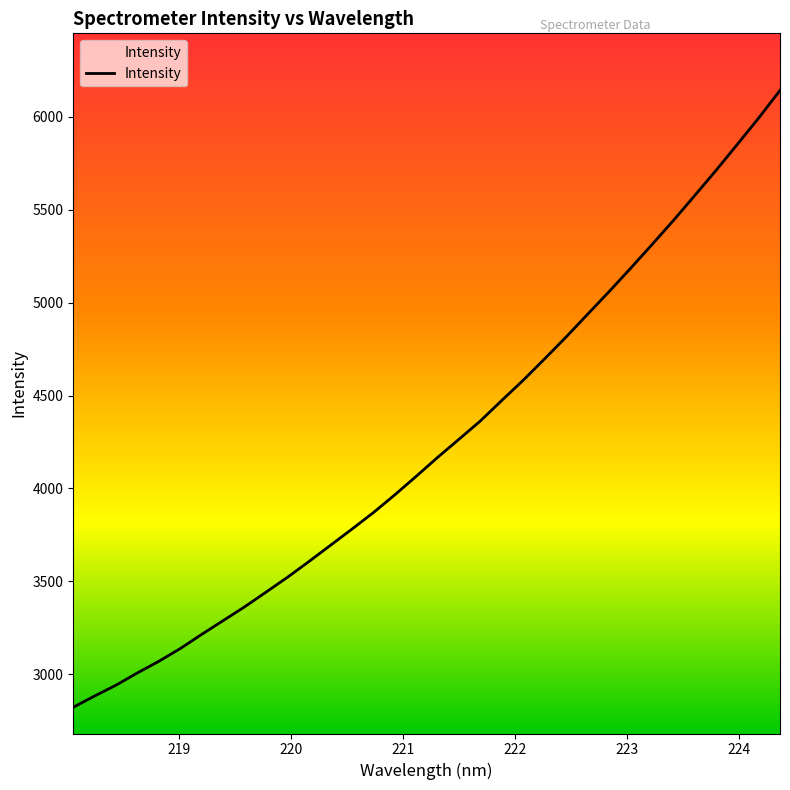

What is the difference between the maximum and minimum values?

3319.1